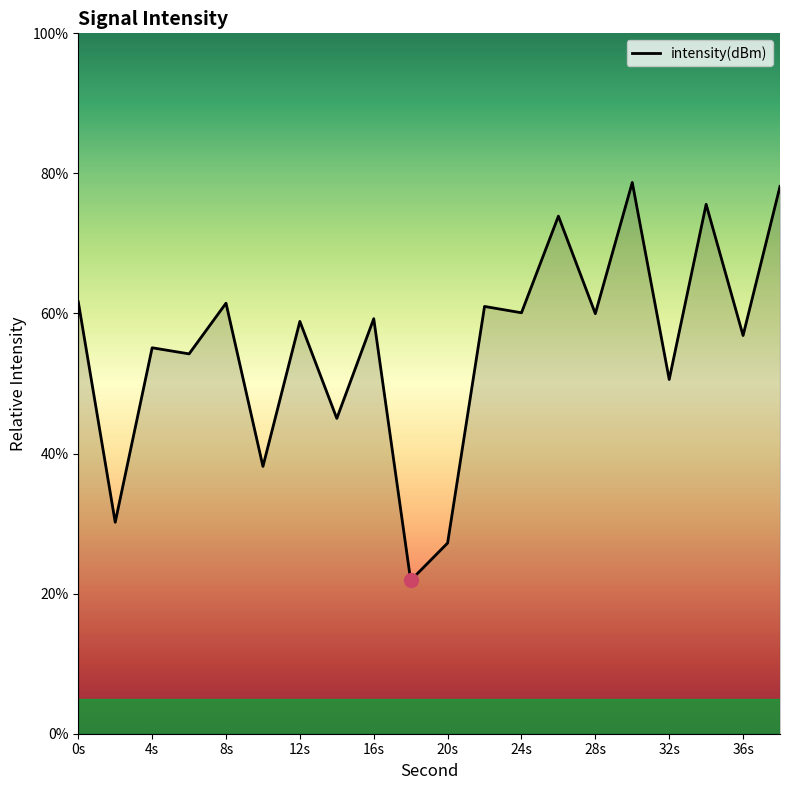

Count the number of categories in the chart.

20